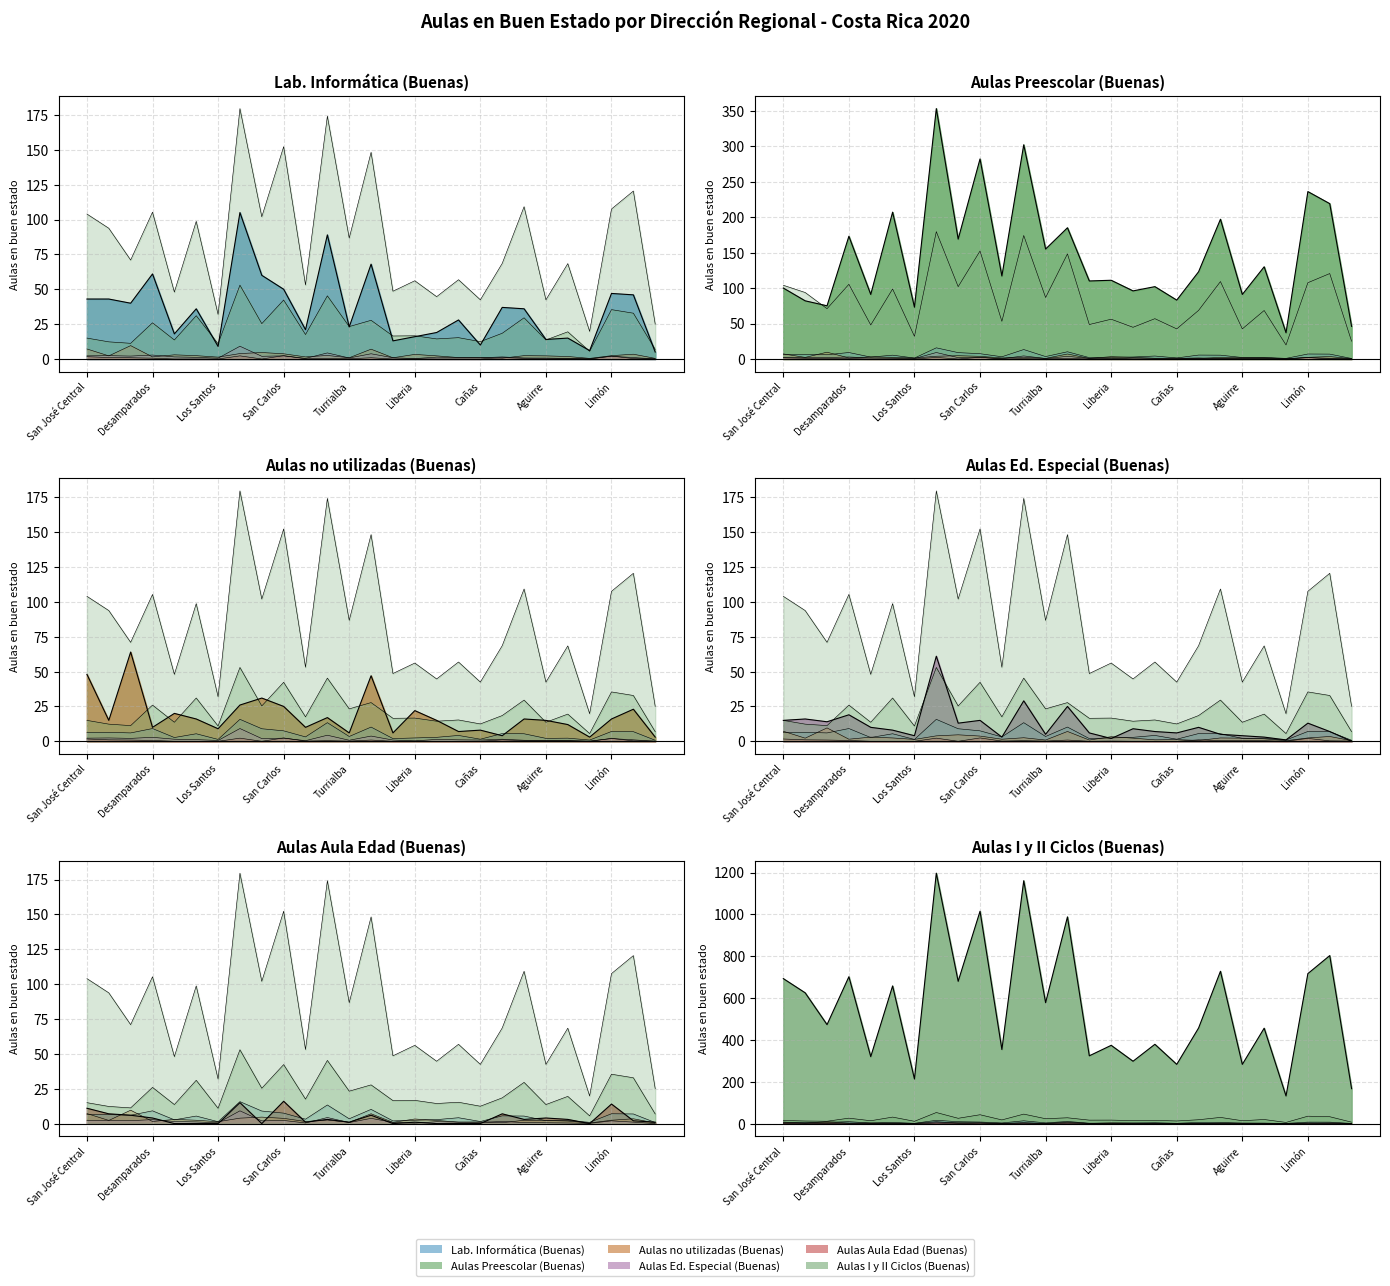

What is the label of the 9th point from the left?

Occidente